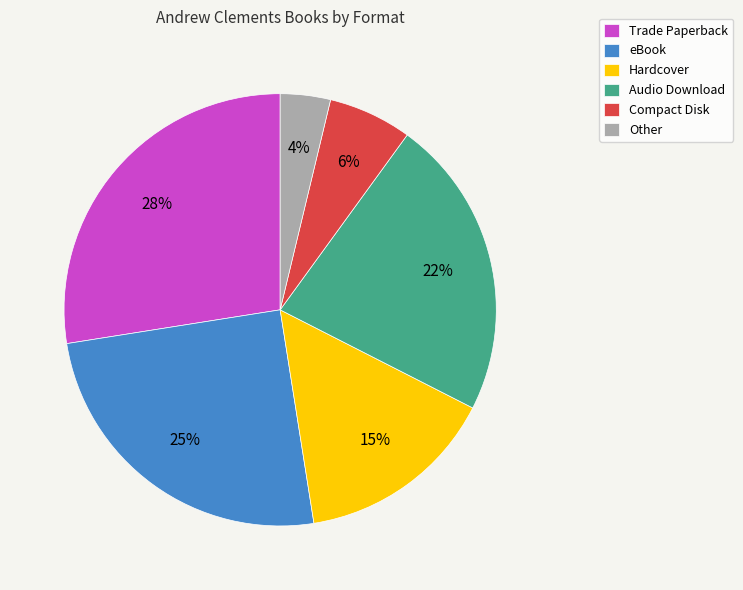

What is the ratio of the value at Audio Download to the value at eBook?

0.9